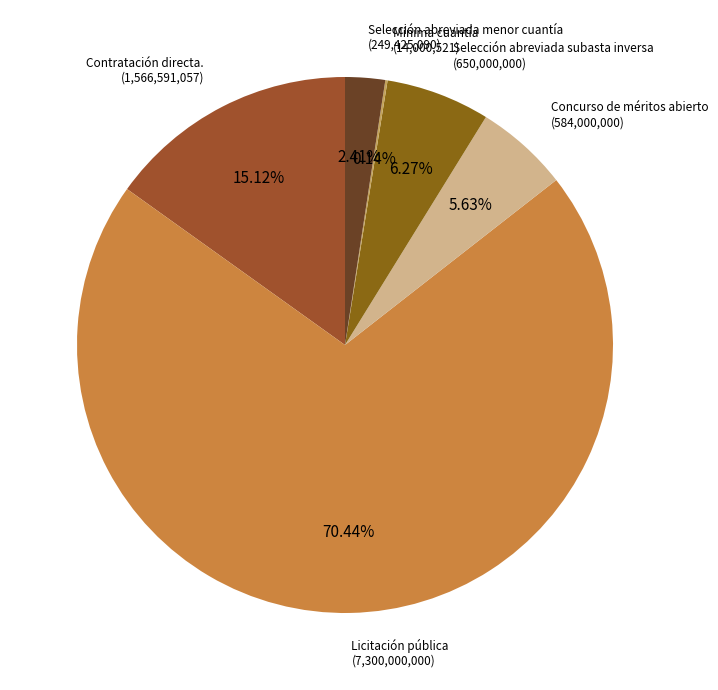

Which slice is the largest?

Licitación pública